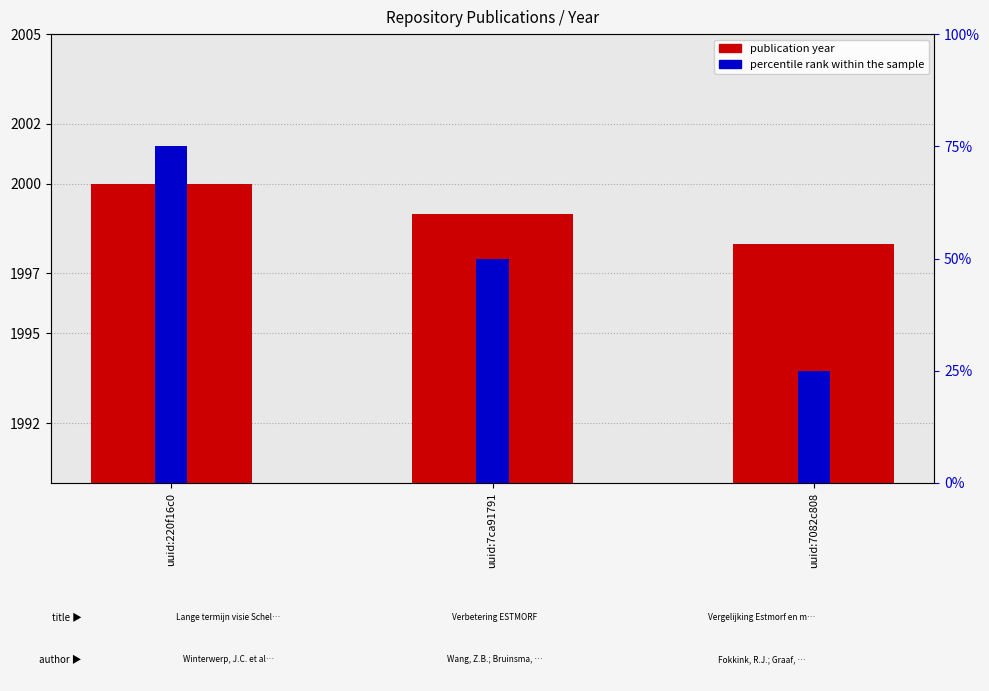

What is the label of the 2nd bar from the left?

uuid:7ca91791